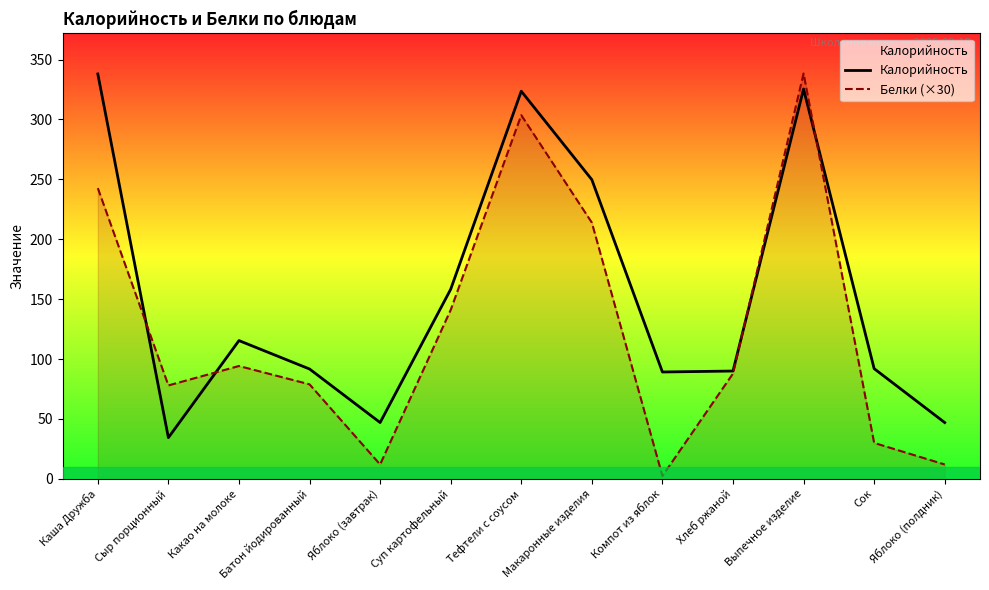

Which has a higher value, Тефтели с соусом or Макаронные изделия?

Тефтели с соусом